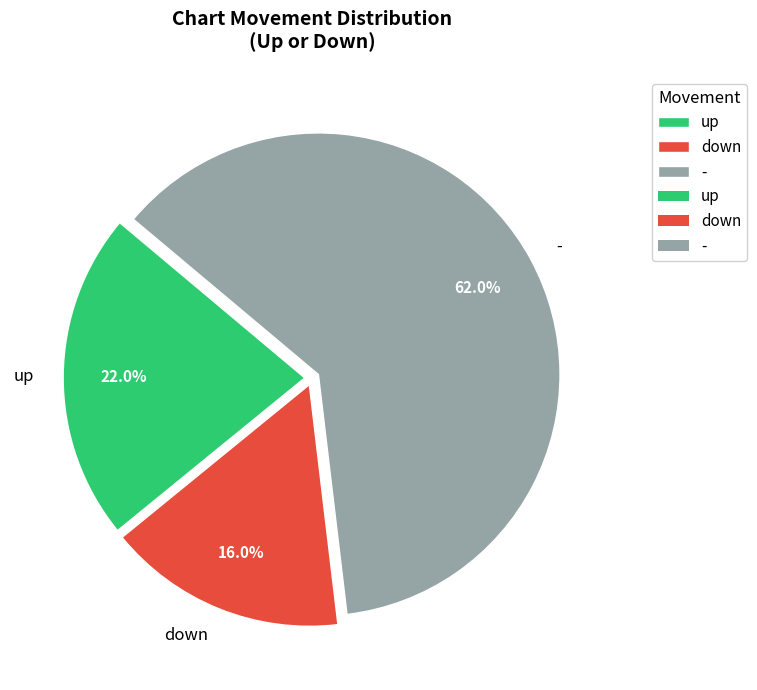

To the nearest percent, what is the combined percentage of down and -?

78%